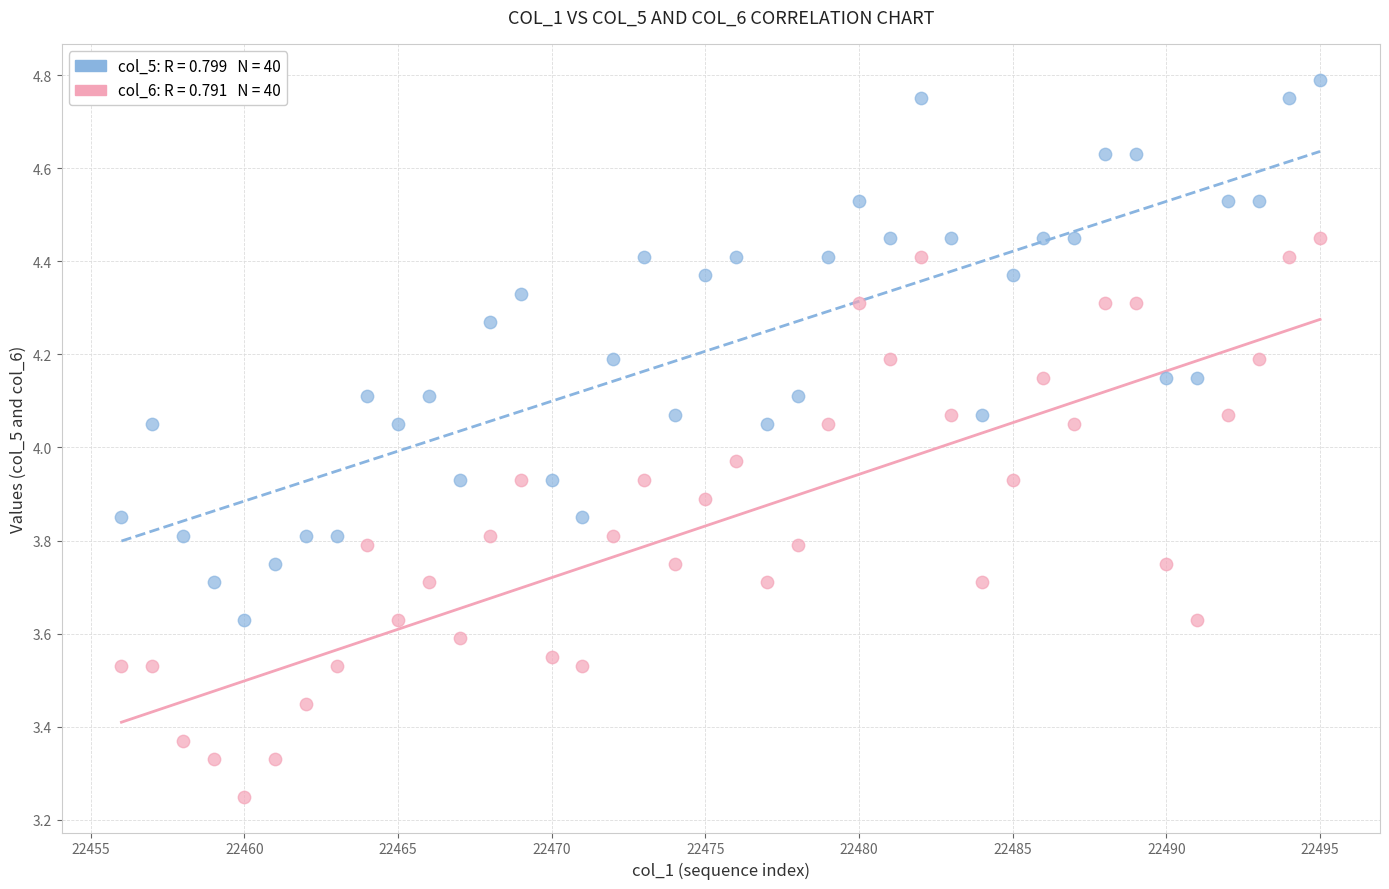

Across all data points, what is the range of X values (max minus min)?

39.0